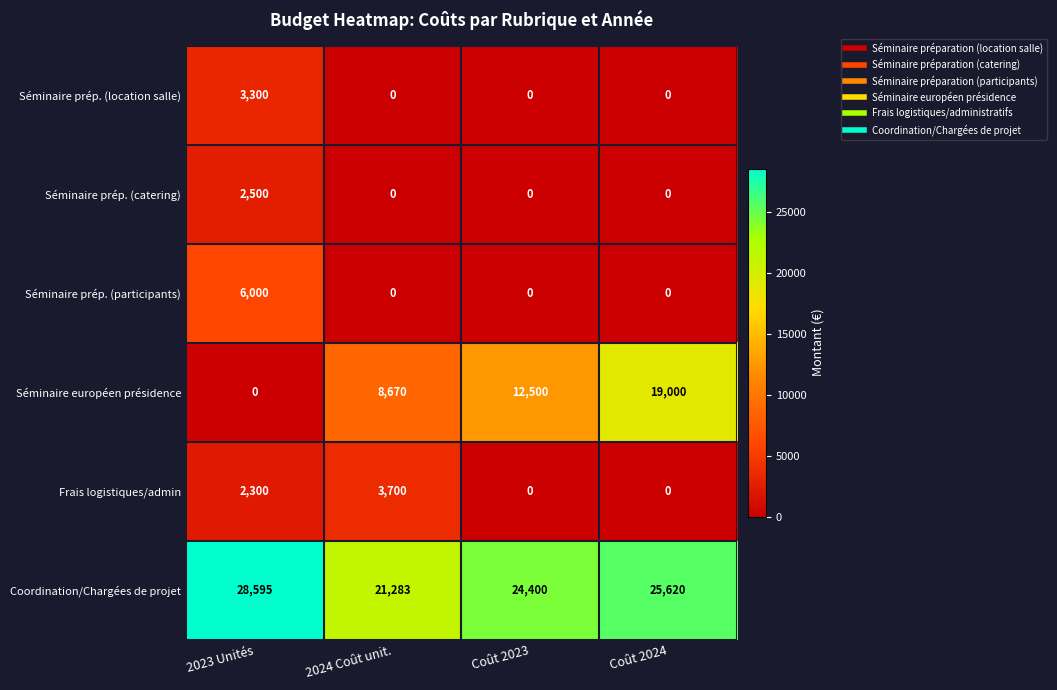

What is the sum of the Coordination/Chargées de projet values at 2023 Unités and Coût 2023?

52995